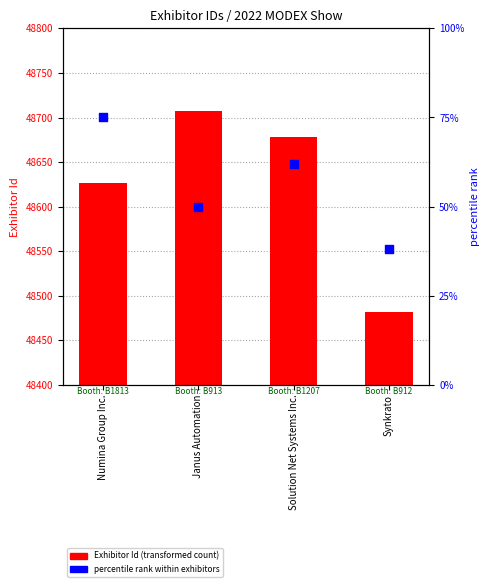

Which series has the largest Y range (max minus min)?

Exhibitor Id